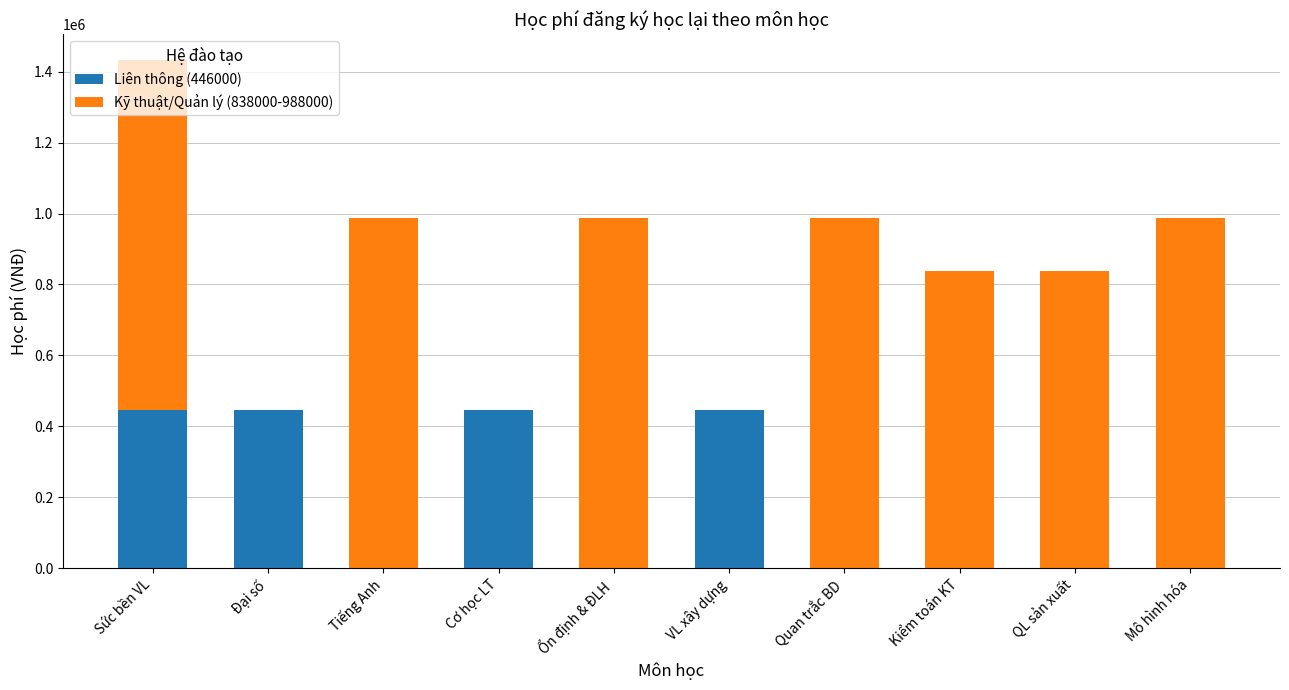

The Liên thông (446000) series shows -287715 at Mô hình hóa. True or false?

False